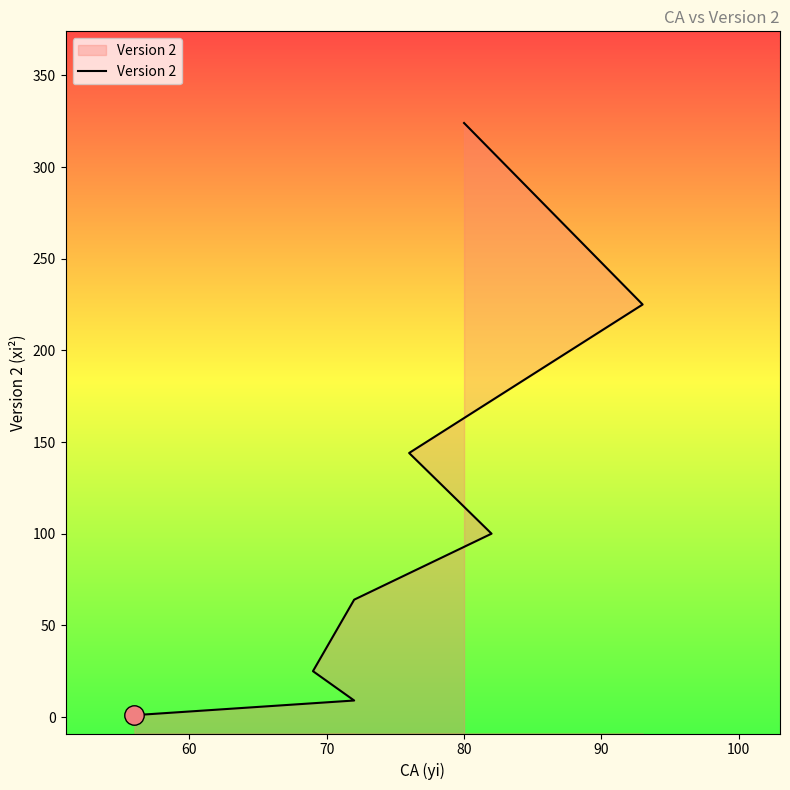

What position from the left is 90?

5